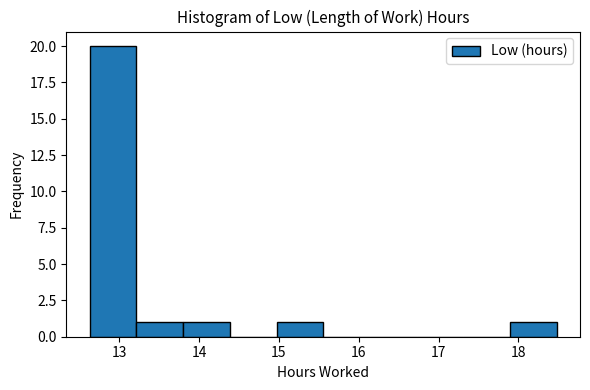

Reading left to right, transcribe this chart: for each bar, give the range it covers on the x-axis and its height. Neither the bar edges nor the heights are printed on the chart, so give them approximately, as read against the axes.

12.6 to 13.2: 20
13.2 to 13.8: 1
13.8 to 14.4: 1
14.4 to 15.0: 0
15.0 to 15.6: 1
15.6 to 16.1: 0
16.1 to 16.7: 0
16.7 to 17.3: 0
17.3 to 17.9: 0
17.9 to 18.5: 1